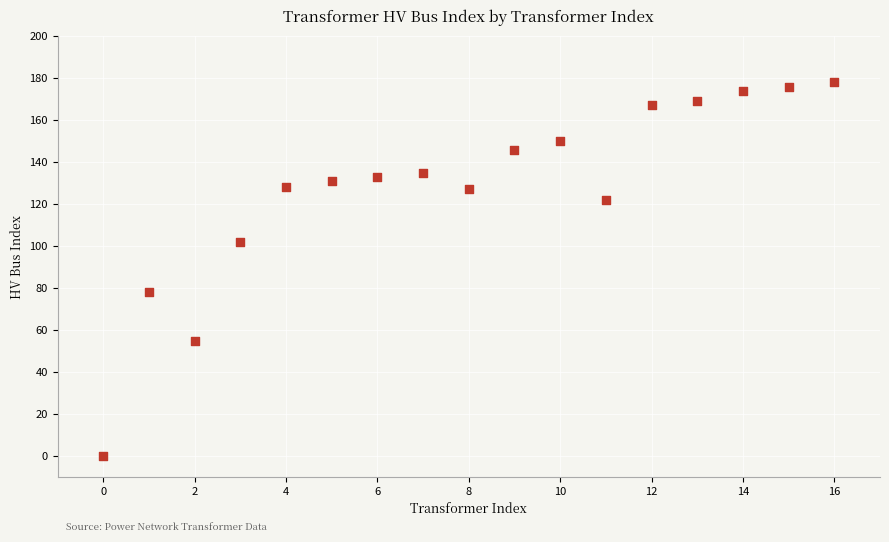

What is the range of Y values (max minus min)?

178